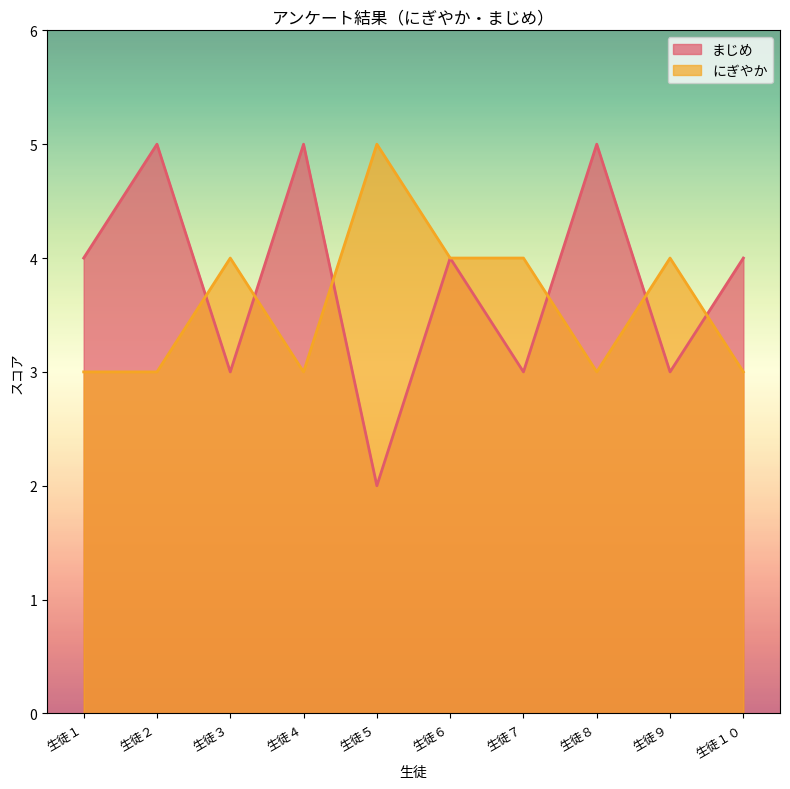

Where is にぎやか nearest to the value 4?

生徒３